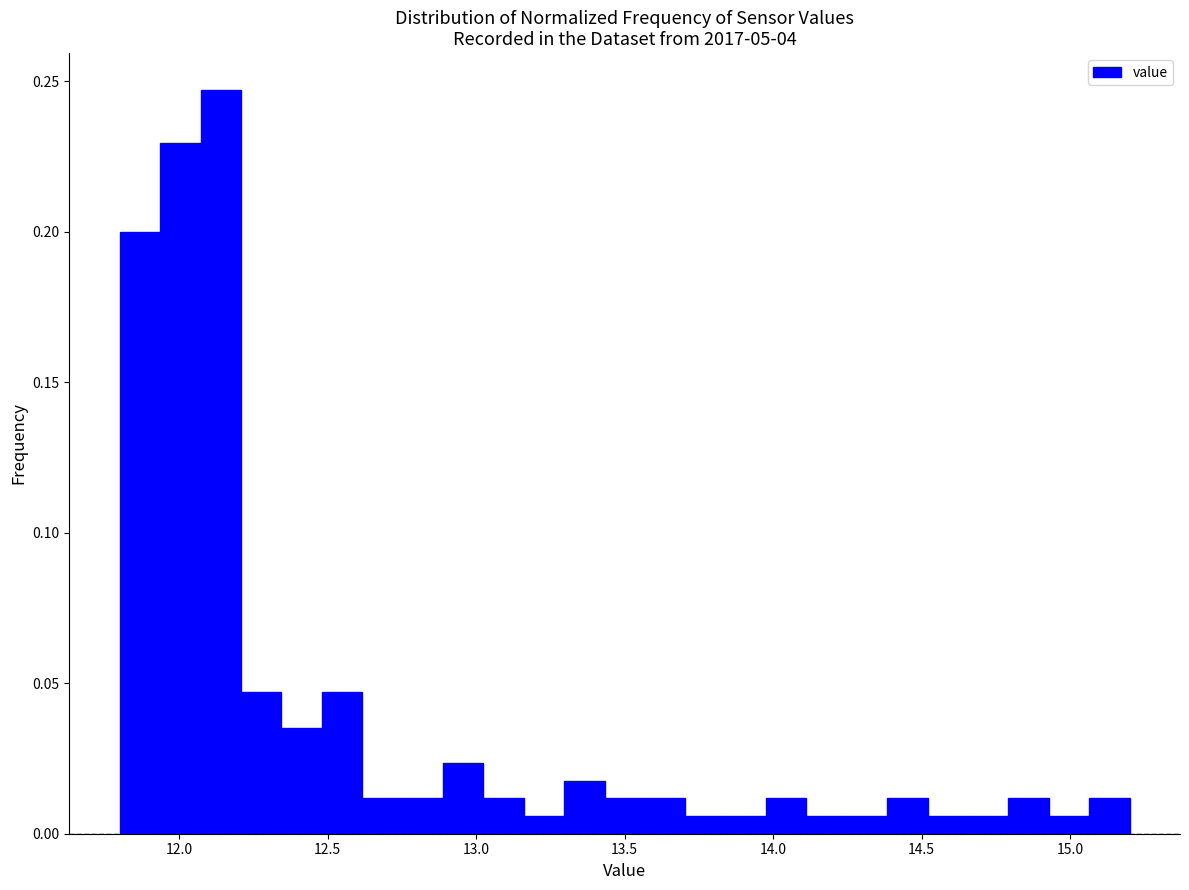

Around what value on the x-axis is the tallest bar? Give the approximate position of its centre, as read against the axis.

12.15